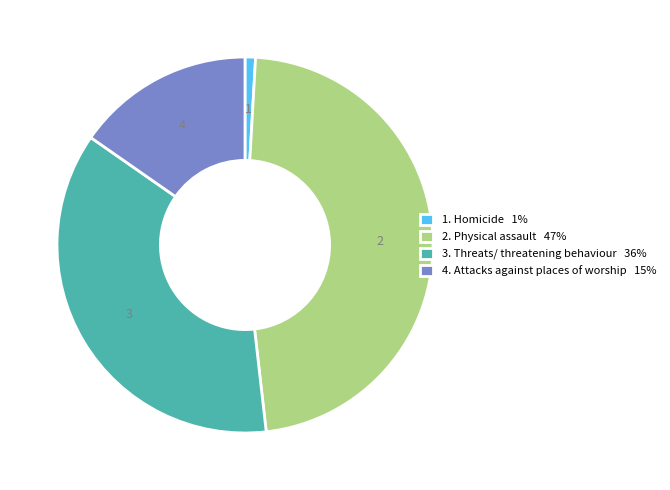

Which has a higher value, 1. Homicide 1% or 4. Attacks against places of worship 15%?

4. Attacks against places of worship 15%